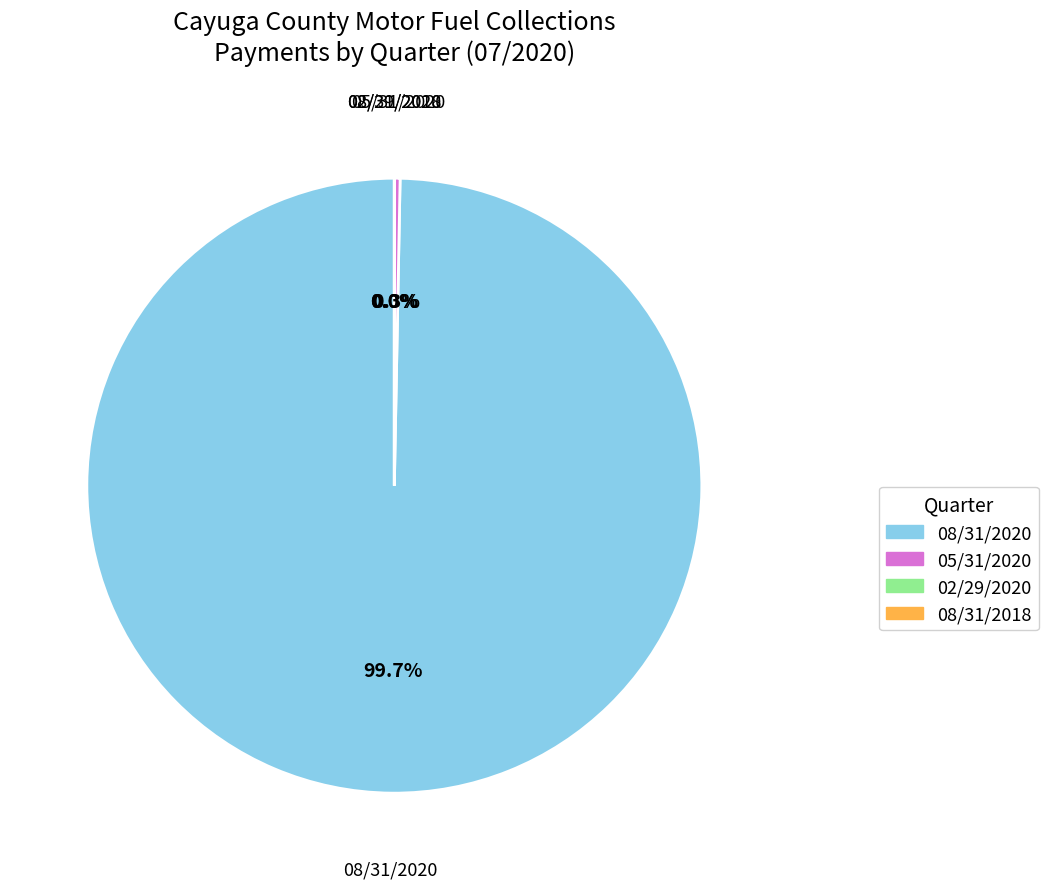

Is there a majority slice in this chart?

Yes